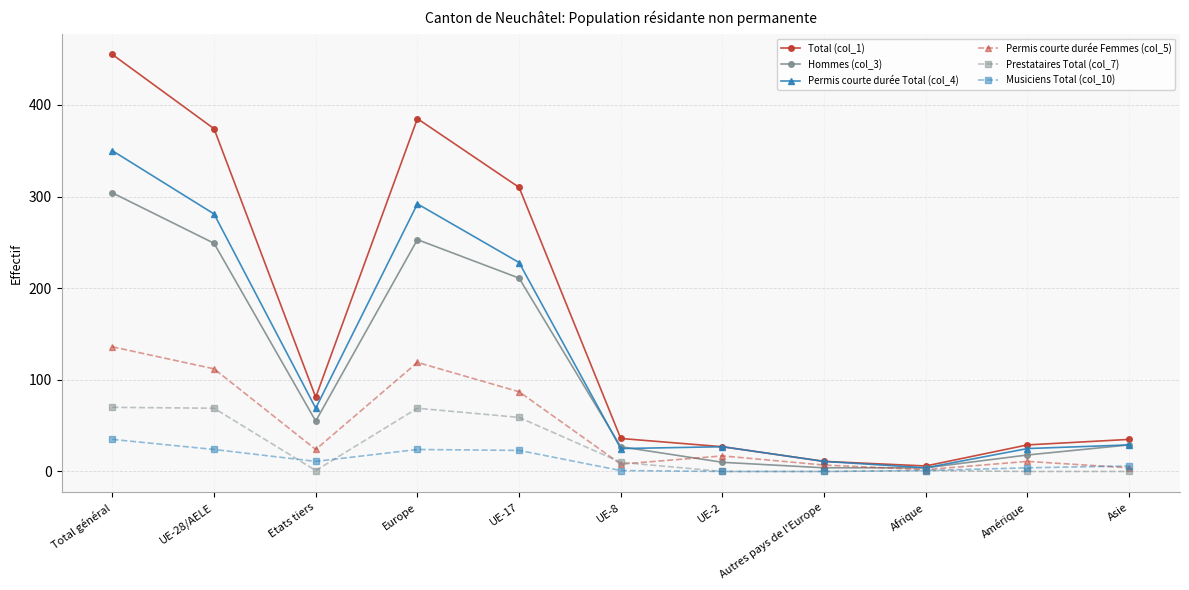

Is it true that Total (col_1) equals 29 at Amérique?

True